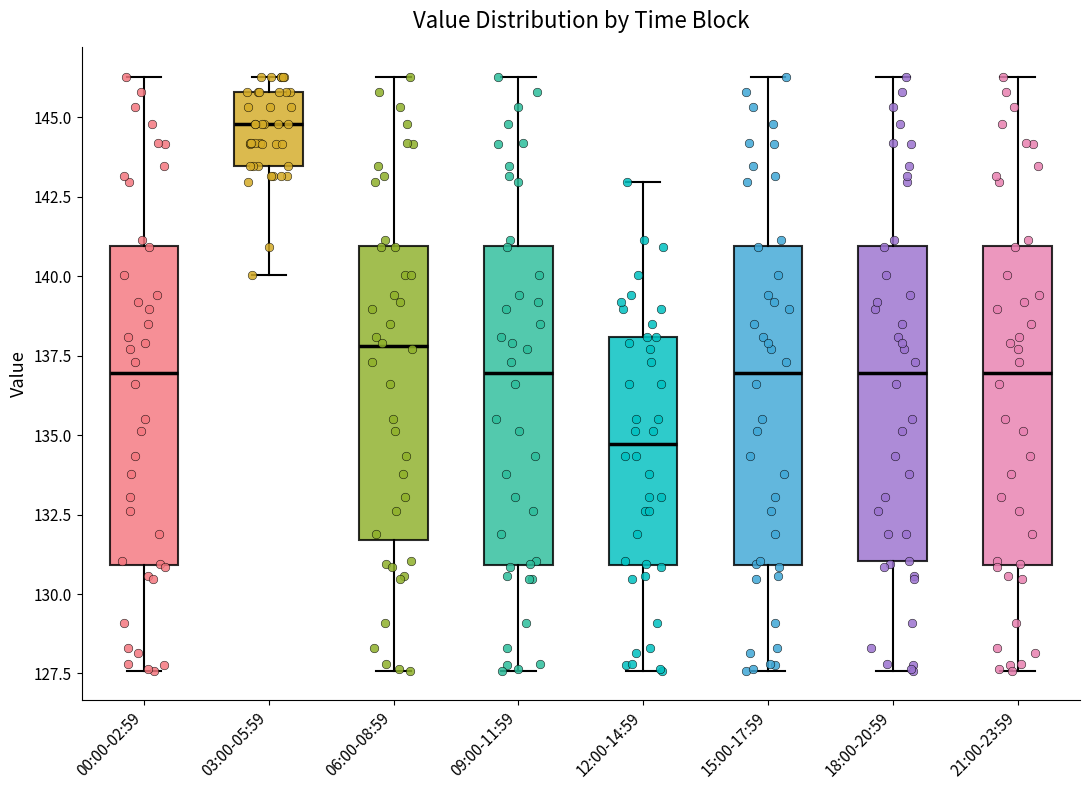

Reading left to right, transcribe this box plot: for each box, give where its median line is, the range the box spans, and where its two whiskers end, as read against the y-axis. The values are not printed on the chart, so give them approximately, as read against the axis.

00:00-02:59: median 137.0, box 131.0 to 141.0, whiskers 127.5 to 146.5
03:00-05:59: median 145.0, box 143.5 to 146.0, whiskers 140.0 to 146.5
06:00-08:59: median 138.0, box 131.5 to 141.0, whiskers 127.5 to 146.5
09:00-11:59: median 137.0, box 131.0 to 141.0, whiskers 127.5 to 146.5
12:00-14:59: median 134.5, box 131.0 to 138.0, whiskers 127.5 to 143.0
15:00-17:59: median 137.0, box 131.0 to 141.0, whiskers 127.5 to 146.5
18:00-20:59: median 137.0, box 131.0 to 141.0, whiskers 127.5 to 146.5
21:00-23:59: median 137.0, box 131.0 to 141.0, whiskers 127.5 to 146.5